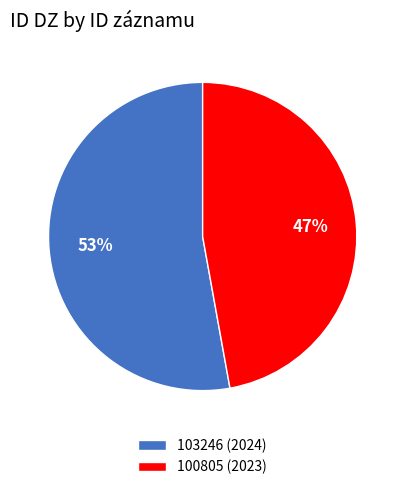

Is it true that 103246 (2024) is 53% of the pie?

True